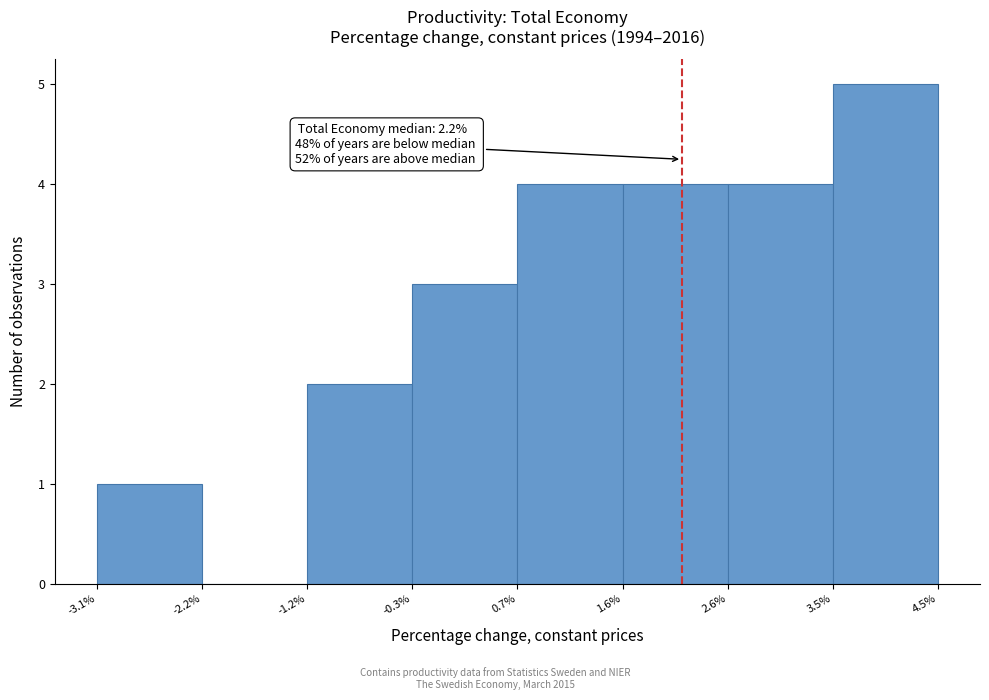

Over which range of the x-axis is the bar tallest?

3.5% to 4.5%